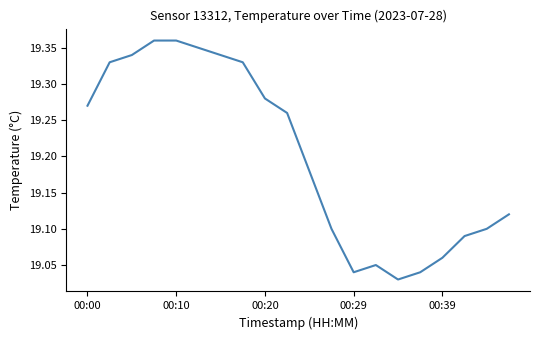

What is the difference between the maximum and minimum values?

0.3